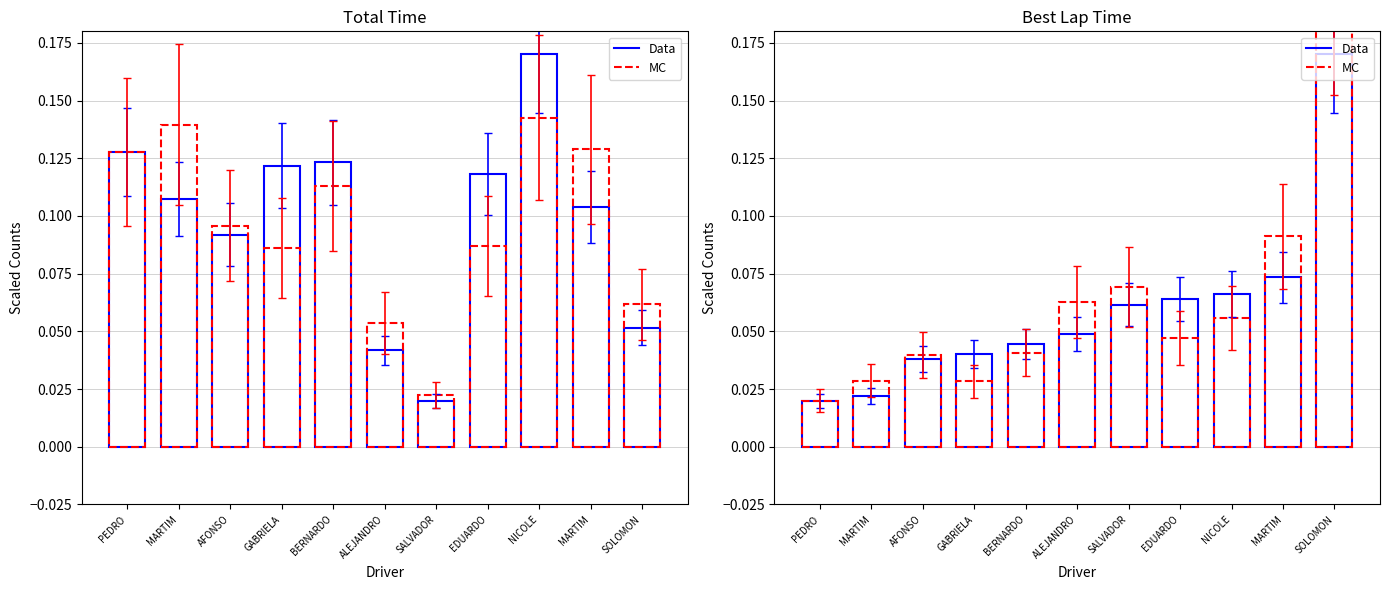

Which category has the lowest value across all series?

PEDRO